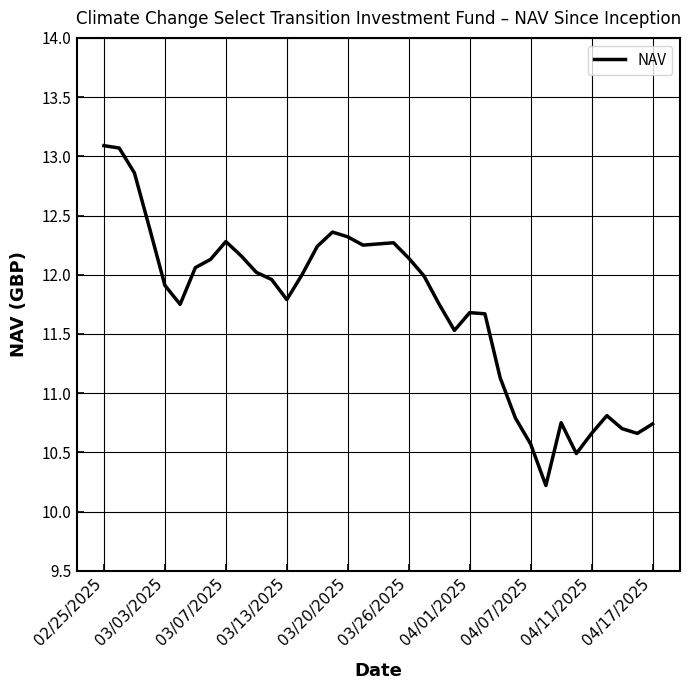

What is the smallest value displayed?

10.2